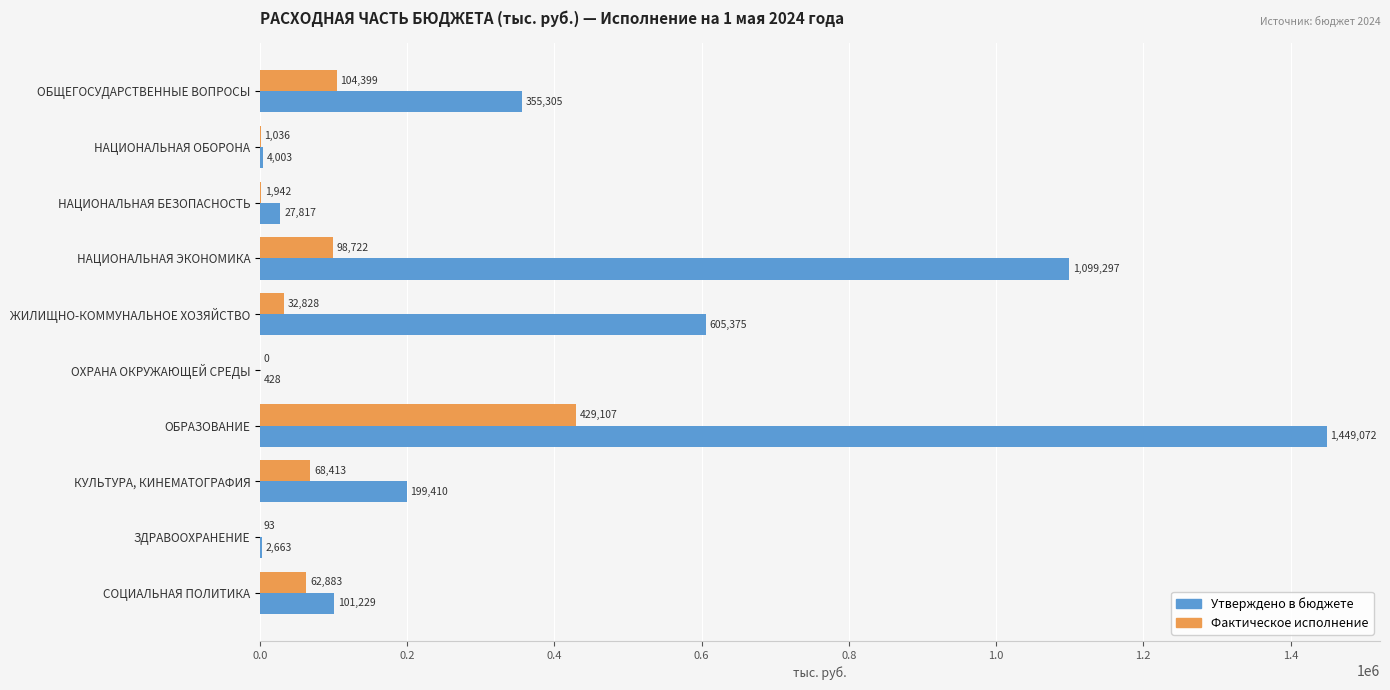

What is the greatest value displayed?

1449072.3